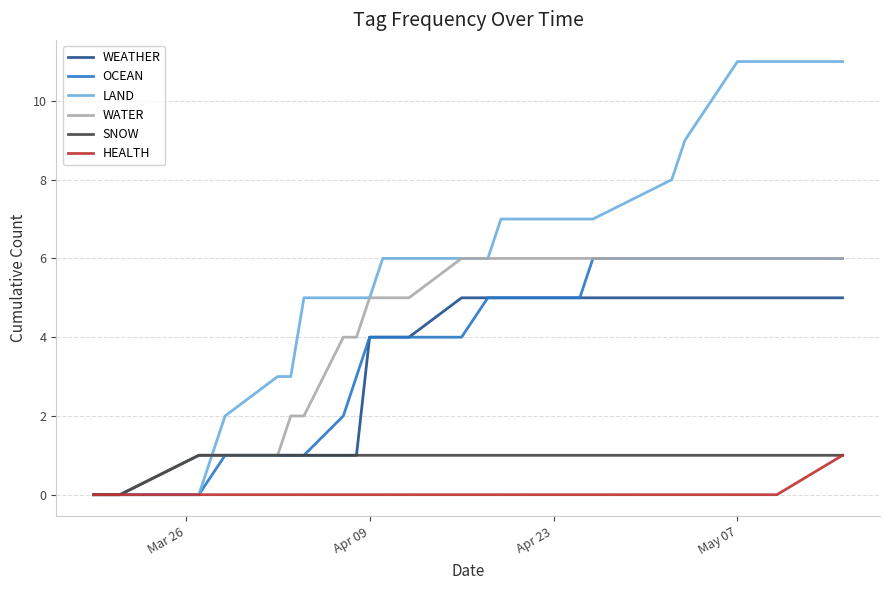

What are all the series names shown in the legend?

WEATHER, OCEAN, LAND, WATER, SNOW, HEALTH